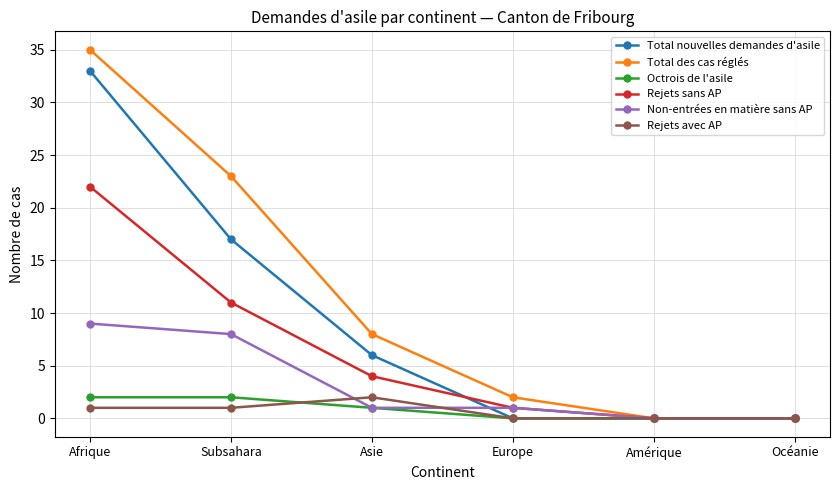

Count the number of categories in the chart.

6